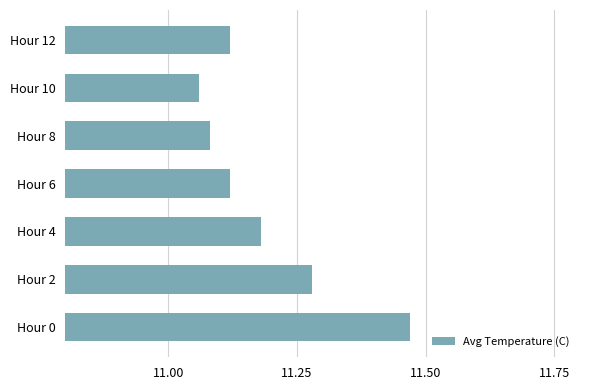

Which category has the highest value across all series?

Hour 0